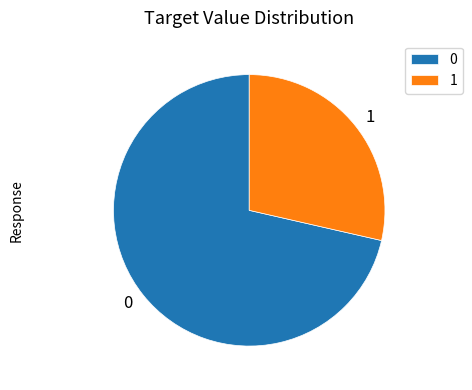

Approximately how many times larger is the value at 1 compared to 0?

0.4